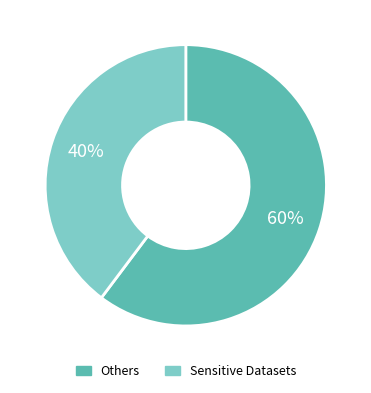

Does any single category account for the majority?

Yes